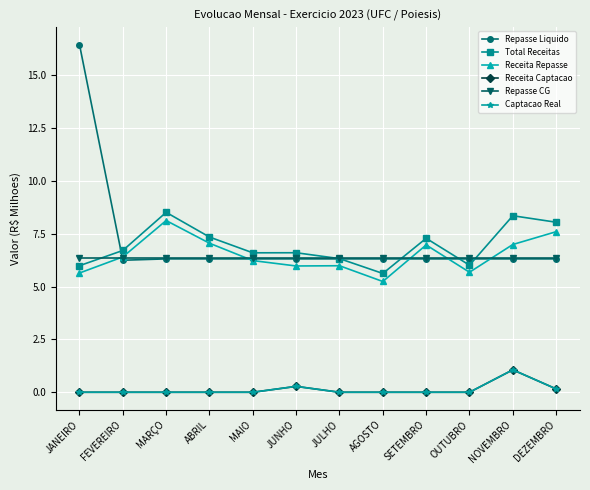

Is this an area chart (filled region under the line)?

No